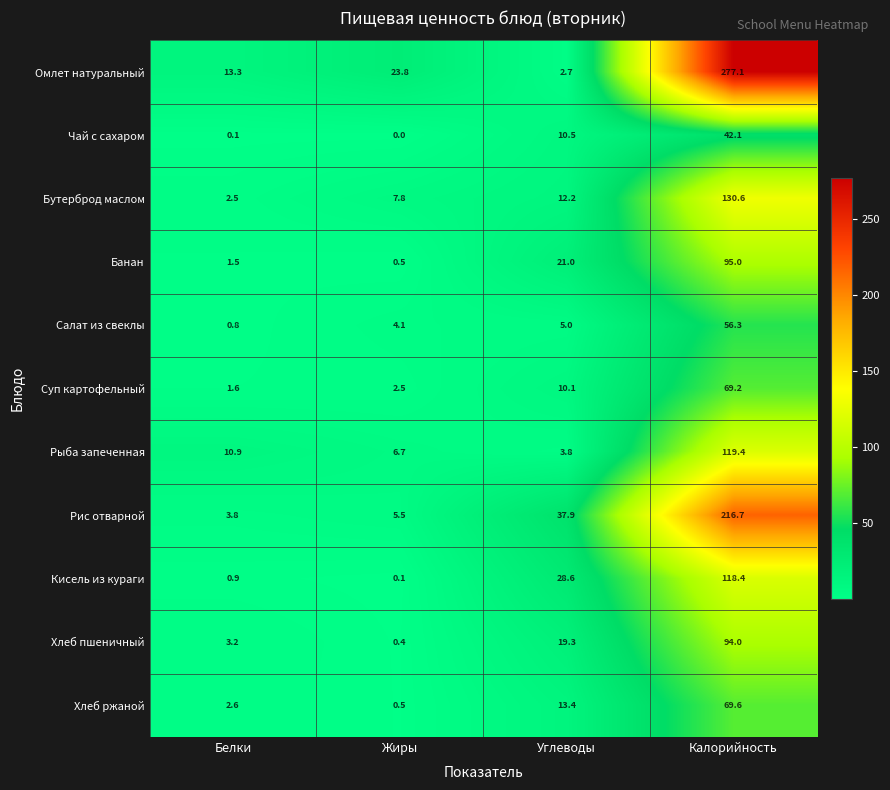

The value of Хлеб ржаной at Углеводы is 13.4. True or false?

True